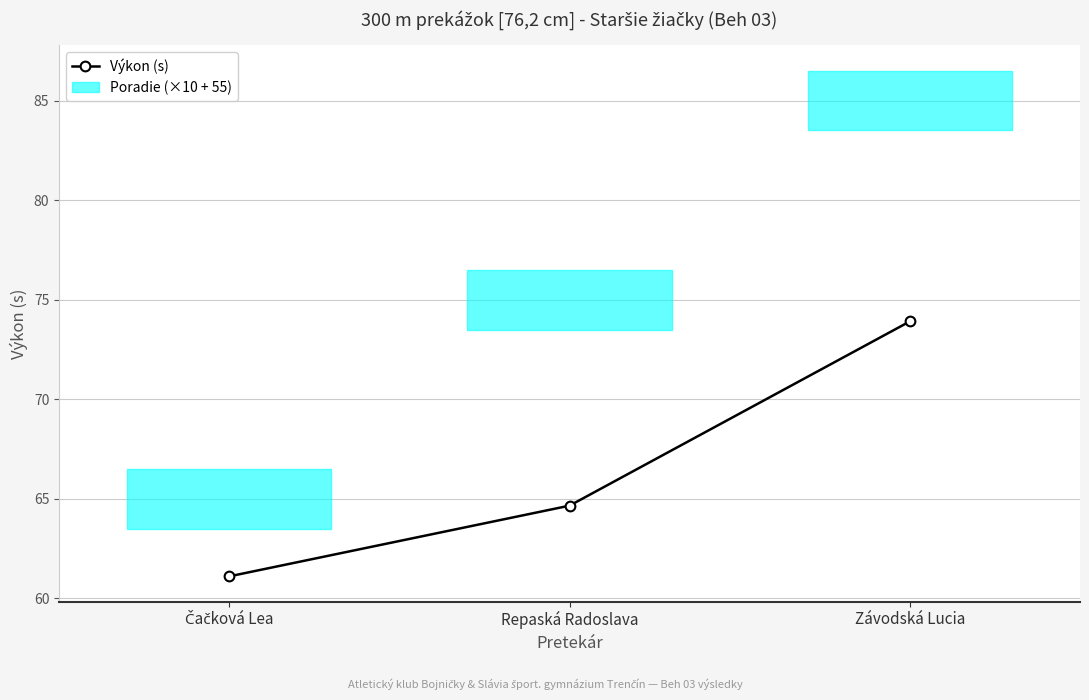

Reading left to right, transcribe all the data shown in this chart.

61.1	64.7	73.9